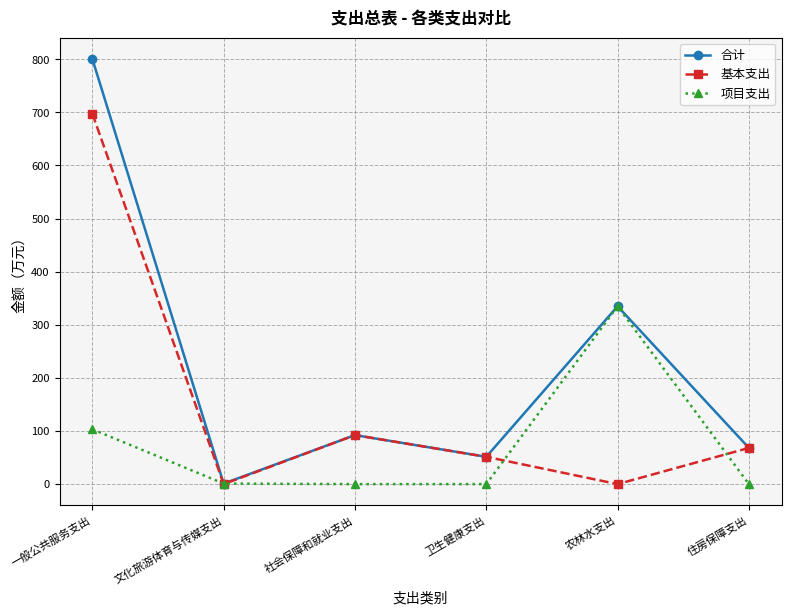

At which category does 基本支出 reach its first local valley?

文化旅游体育与传媒支出